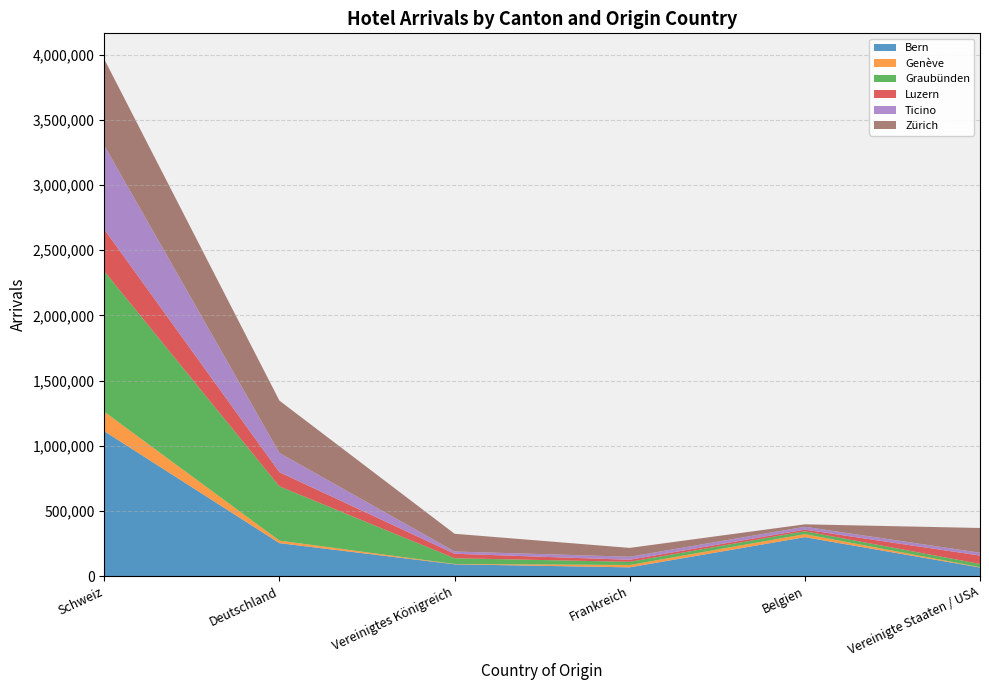

Reading left to right, extract all data points from this chart.

Bern: 1111300	252319	89703	66723	298225	65264
Genève: 149445	19652	2792	18152	23518	3399
Graubünden: 1077952	416035	44111	23990	21954	24346
Luzern: 321946	108952	34414	15810	12252	64183
Ticino: 642703	147618	17362	23464	22157	21571
Zürich: 662737	401325	135940	67774	18682	190045